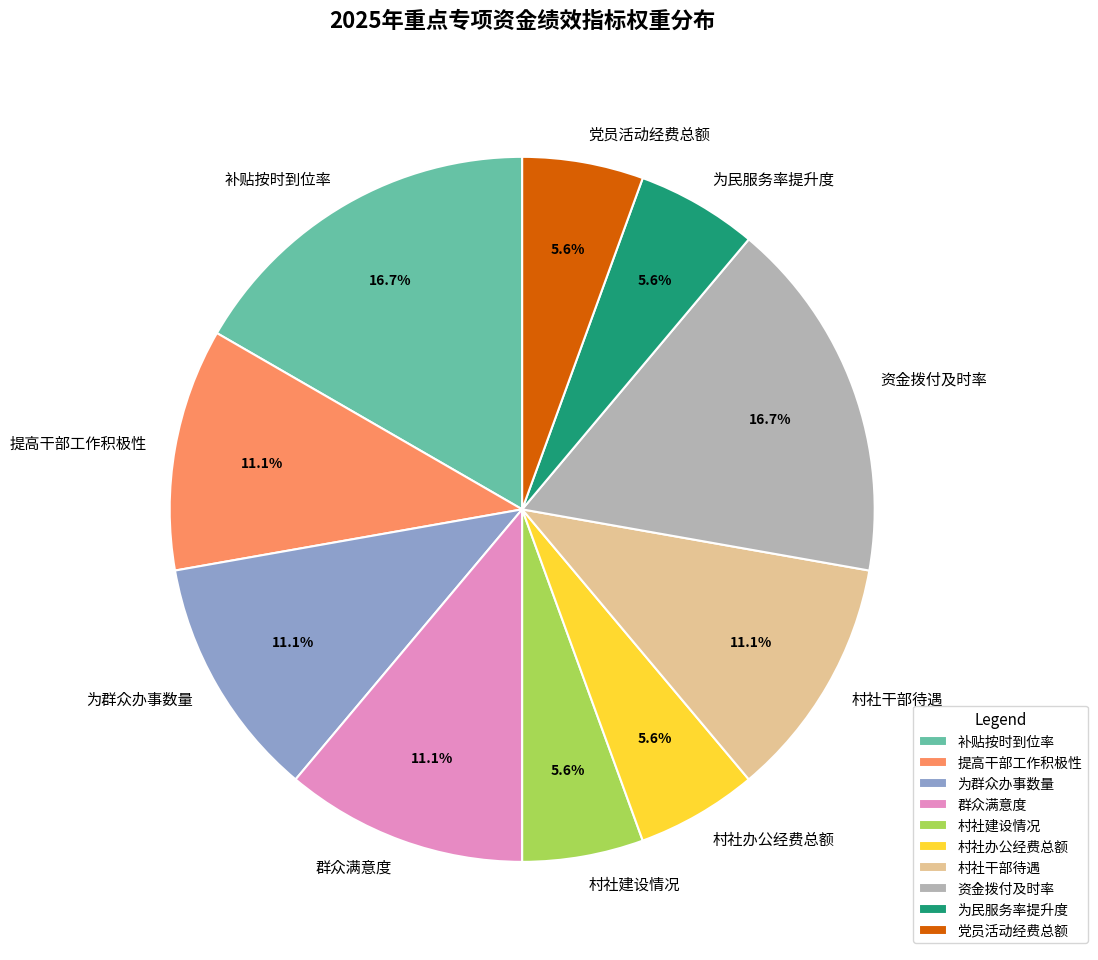

What percentage is NOT represented by 村社干部待遇?

88.9%